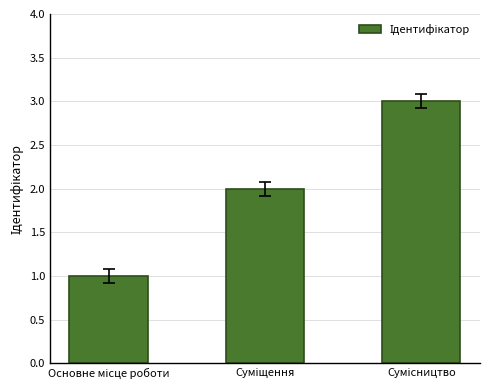

What is the sum of all values?

6